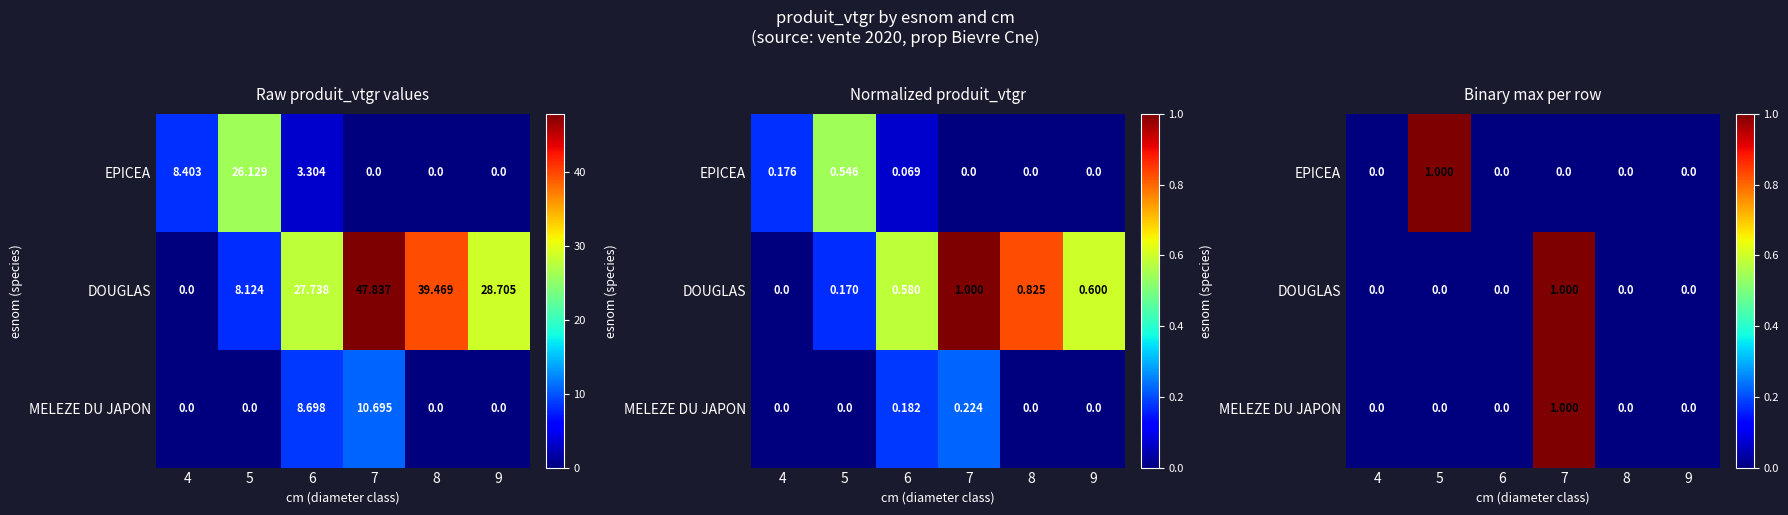

The value of DOUGLAS at 5 is 0. True or false?

True